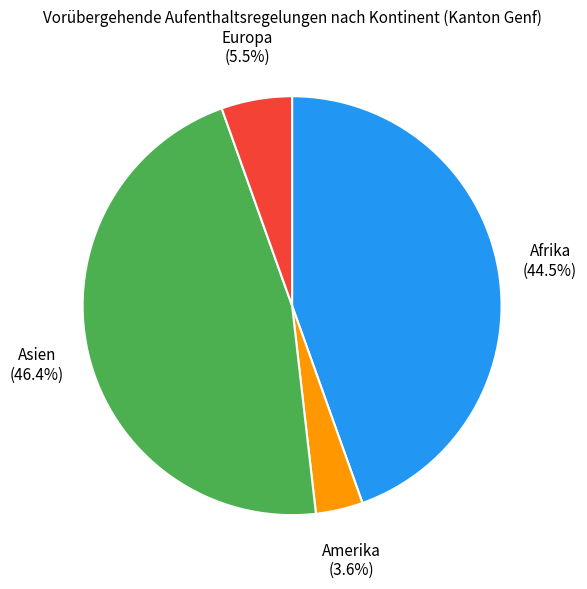

Count the number of slices in the pie.

4